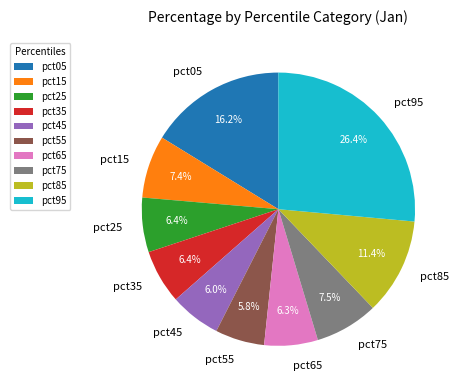

Between pct75 and pct35, which is larger?

pct75